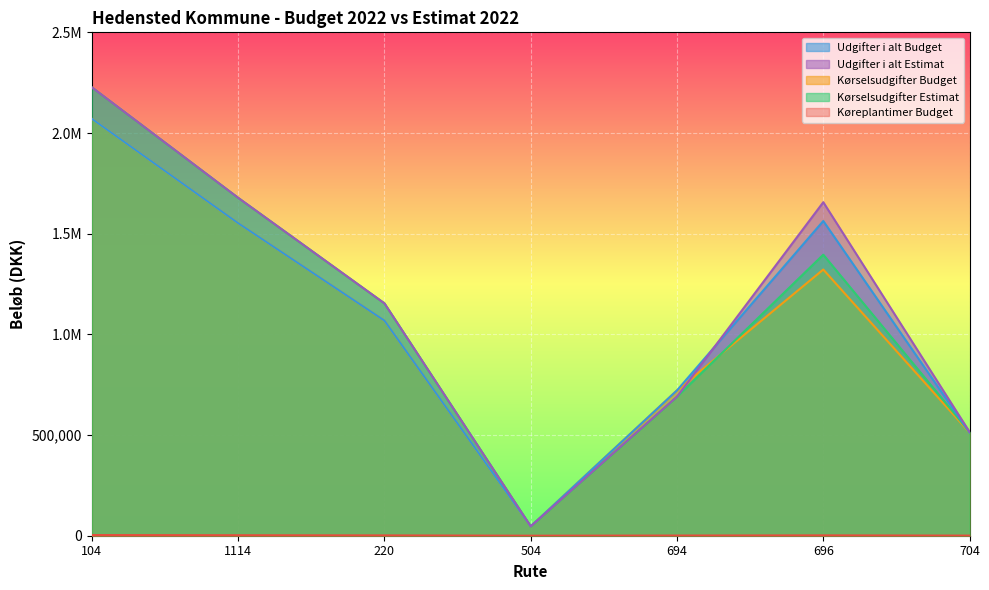

At which label does Udgifter i alt Budget first exceed 1068322?

104